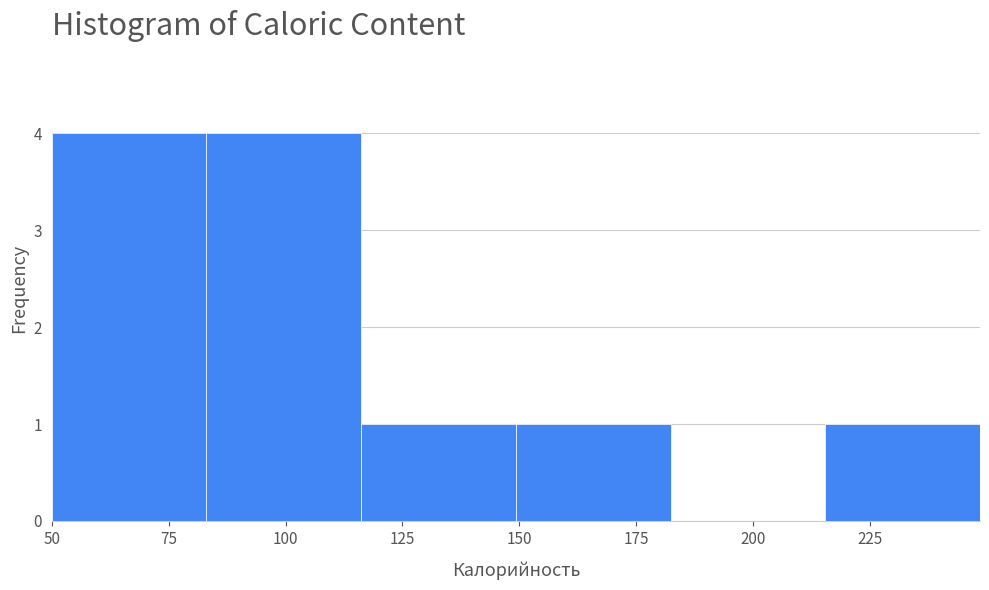

Reading left to right, list every bar in this chart as the range it spans on the x-axis followed by its height. Neither the bar edges nor the heights are printed on the chart, so give them approximately, as read against the axes.

50 to 85: 4
85 to 115: 4
115 to 150: 1
150 to 180: 1
180 to 215: 0
215 to 250: 1